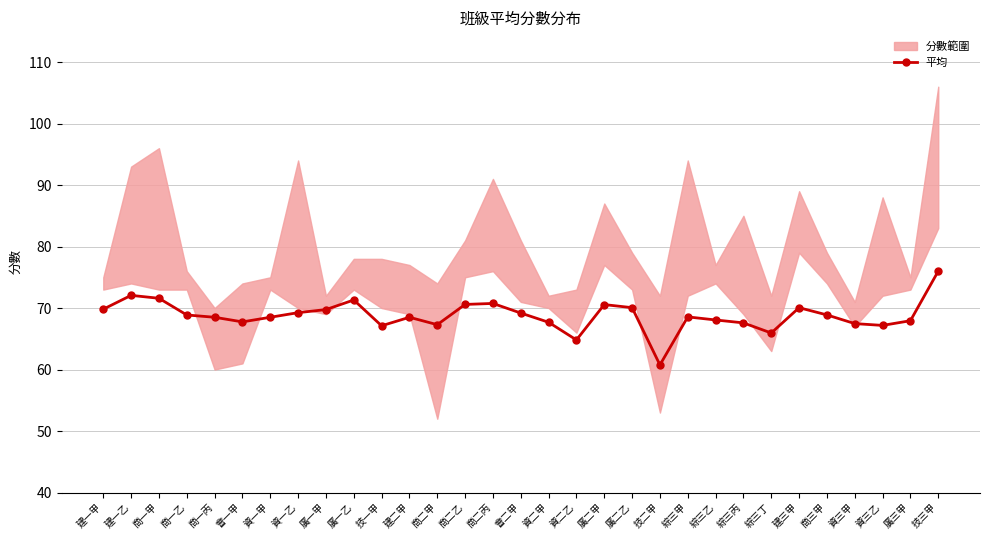

At which label is the value closest to 68?

廣三甲